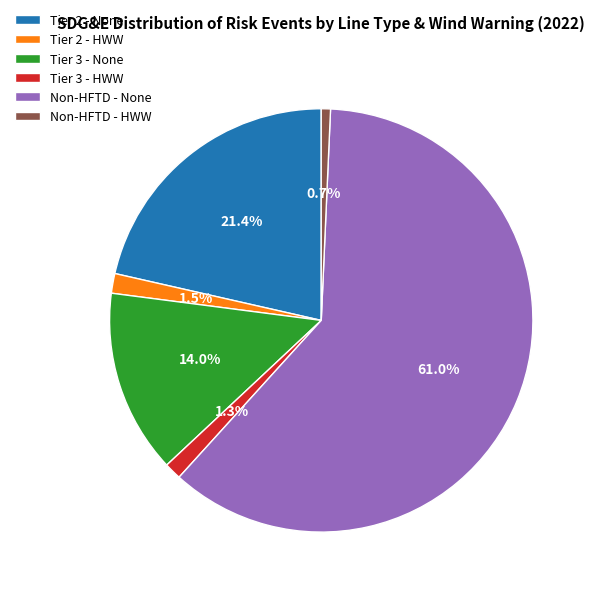

Approximately how many times larger is the value at Tier 2 - None compared to Tier 3 - None?

1.5